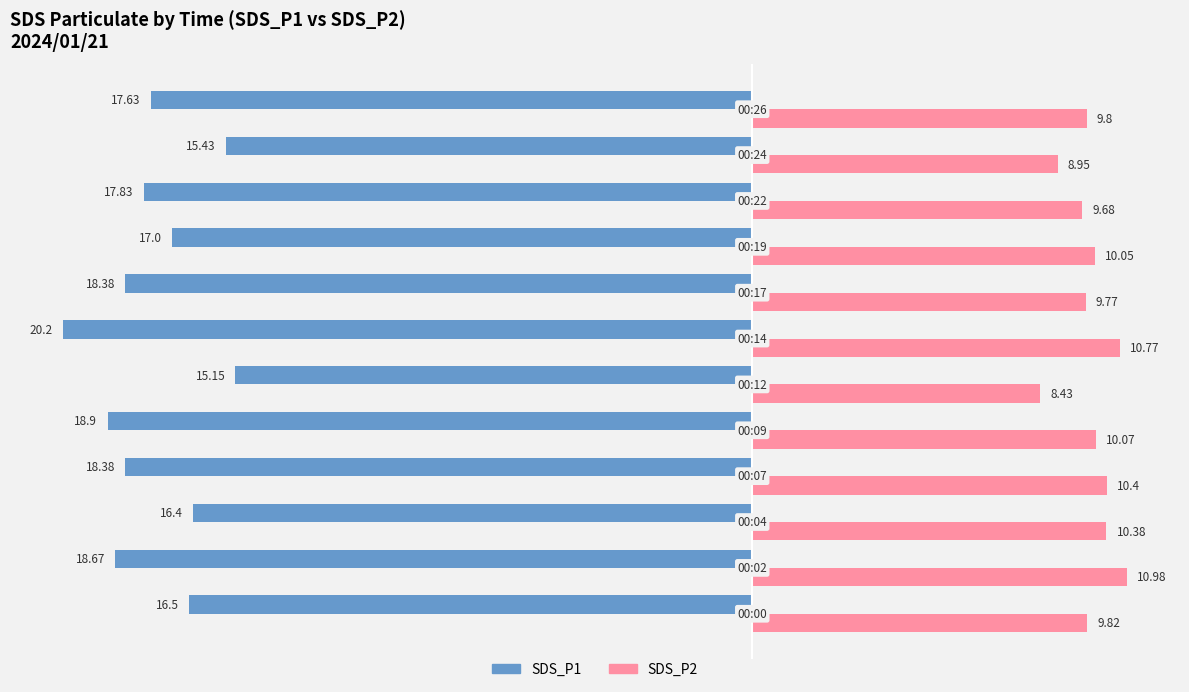

What is the difference between the highest and lowest values at 00:26?

27.4